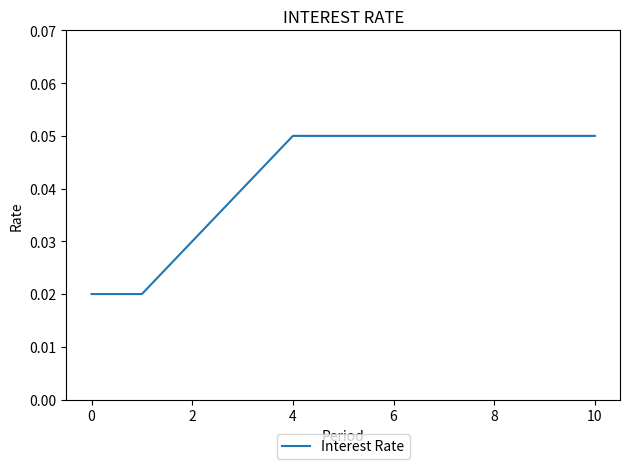

True or false: the data shows 0.0 at 8.

False